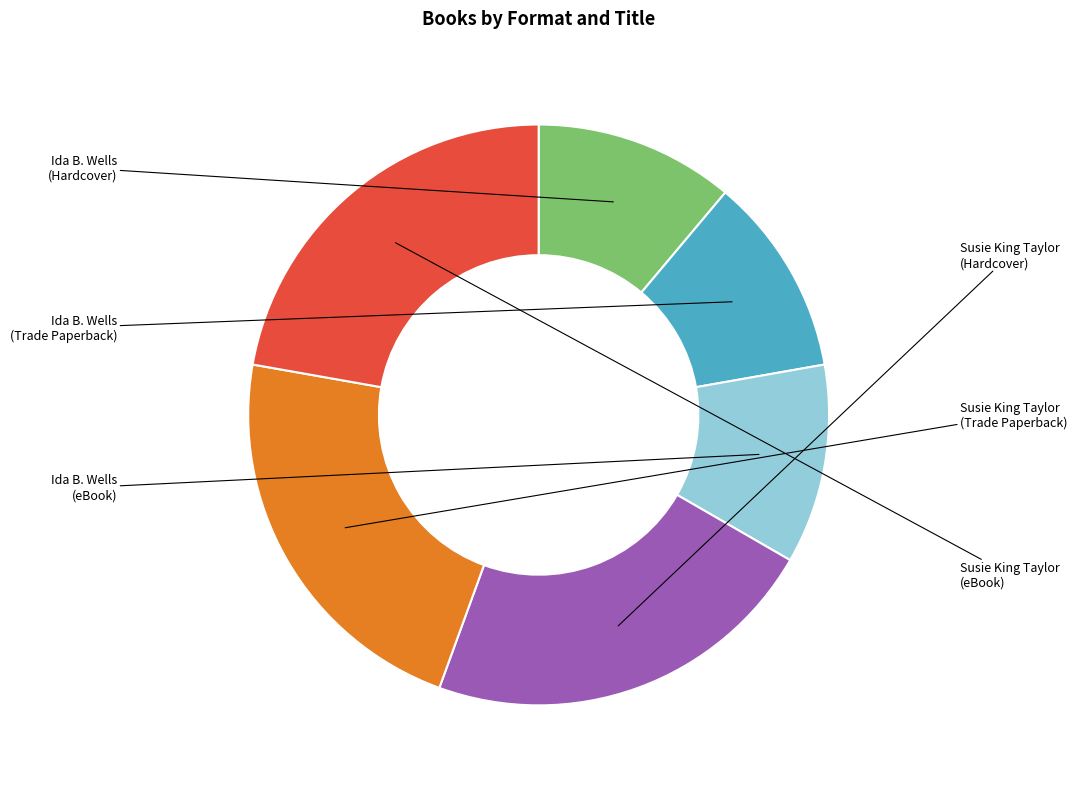

How many segments does this pie chart have?

6